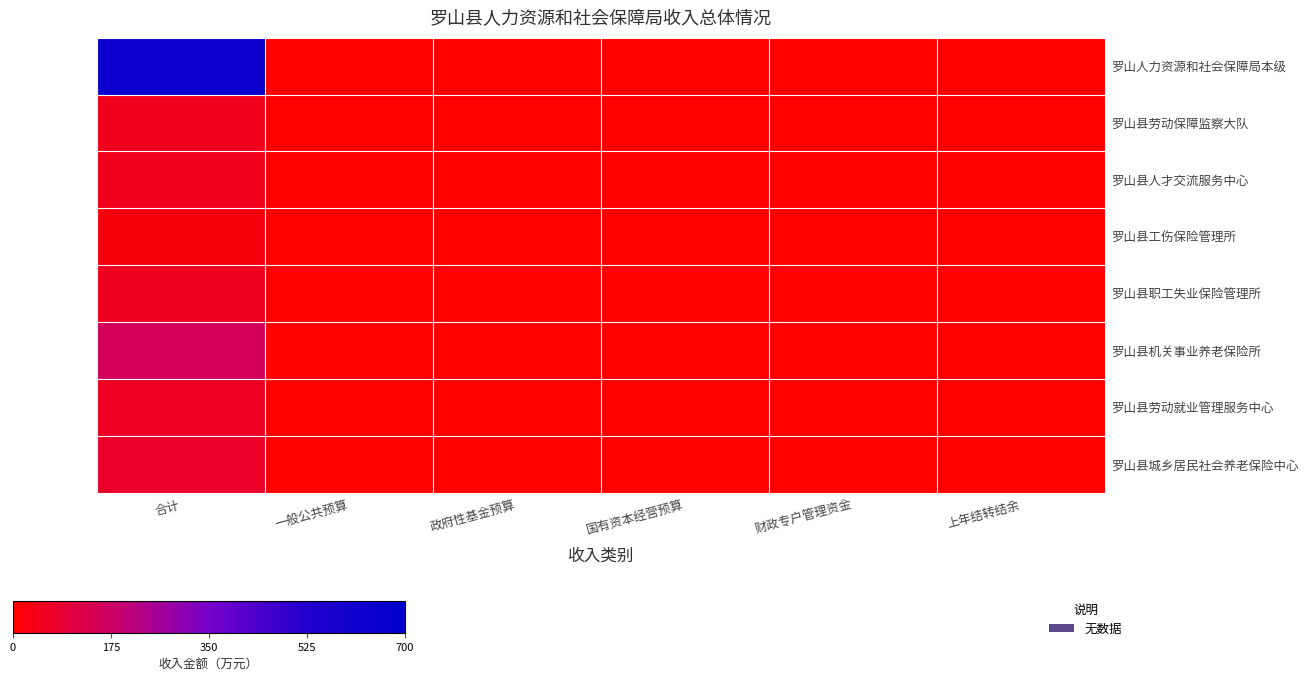

What is the difference between the highest and lowest values at 合计?

625.5